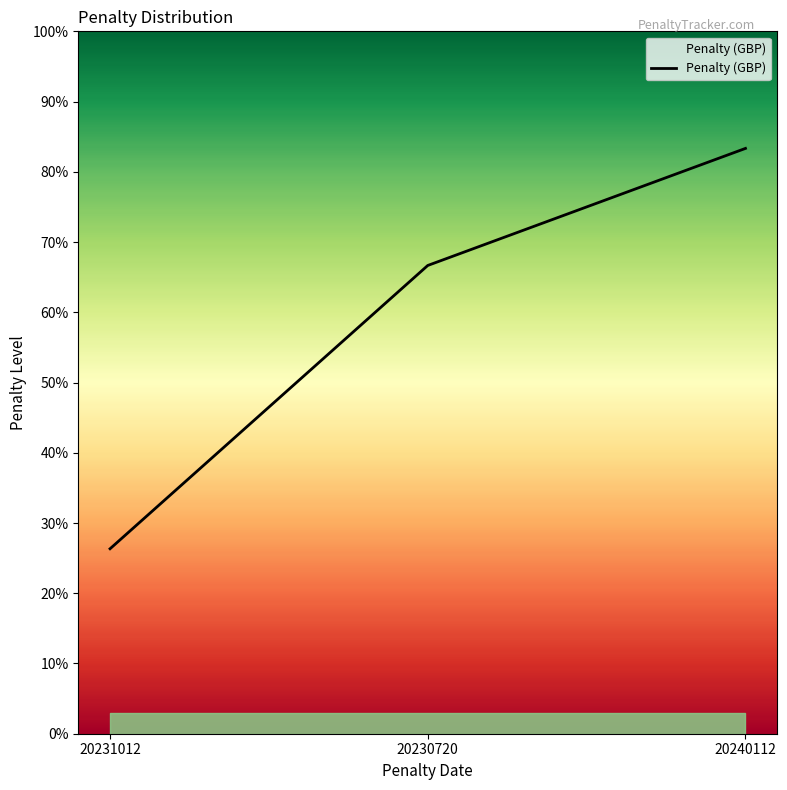

What is the sum of all values?

176.3